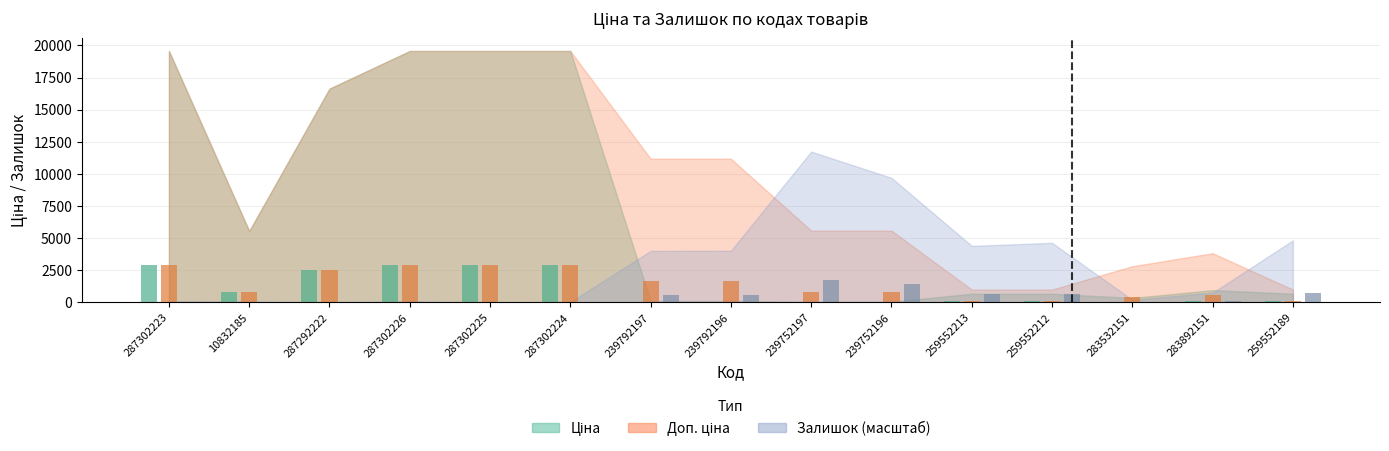

Rank the series by their maximum value, from lowest to highest.

Залишок, Ціна, Доп. ціна